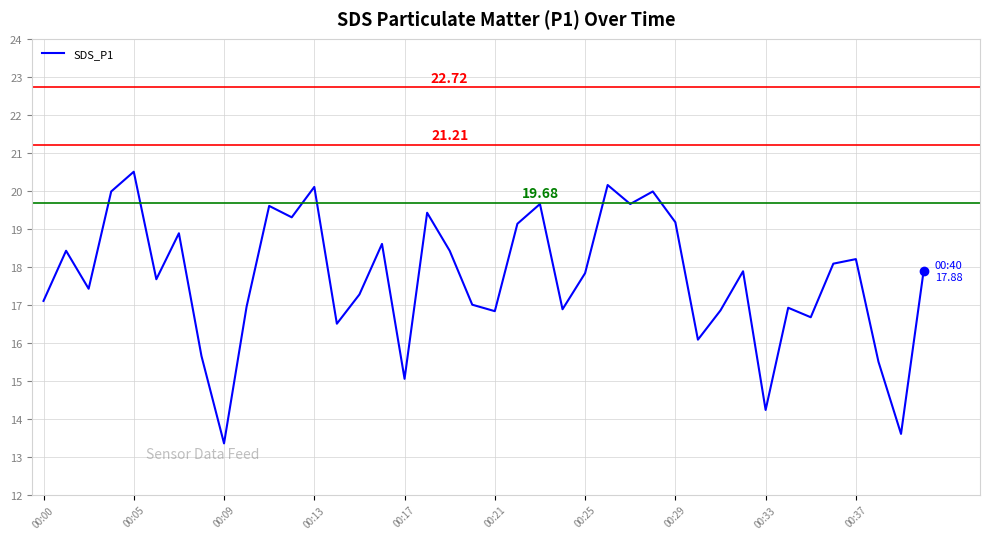

What is the value of the 19th point from the left?

18.4